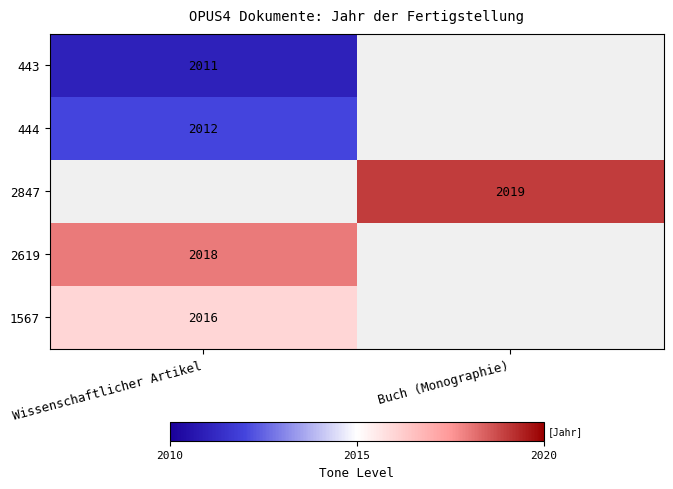

True or false: 2619 has a value of 502 at Wissenschaftlicher Artikel.

False